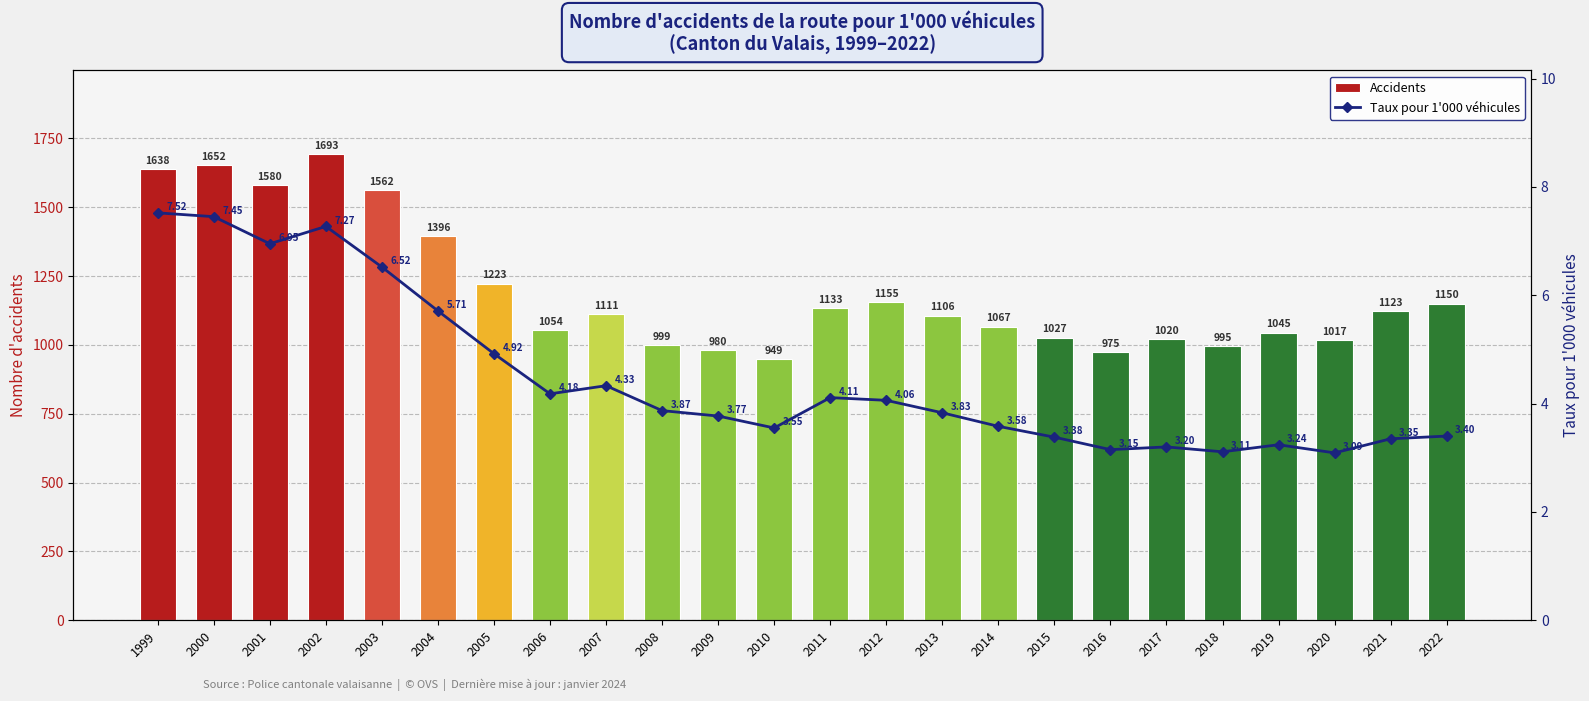

How many groups of bars are there?

24